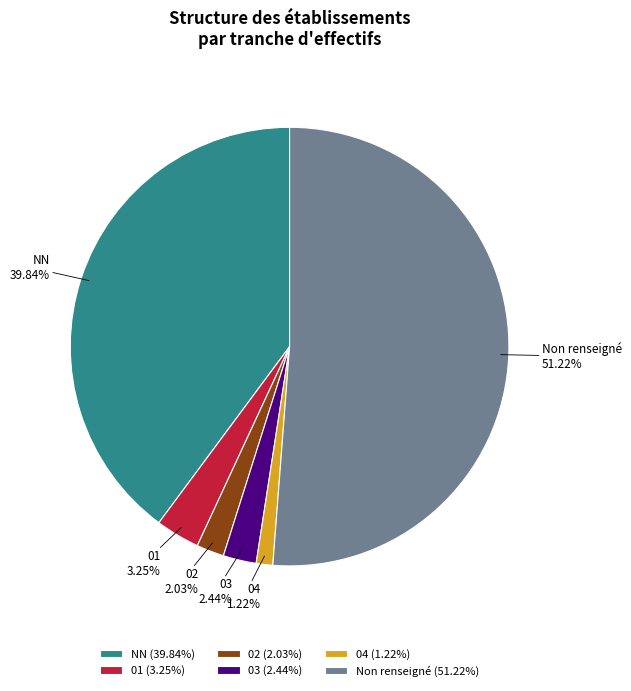

What is the ratio of the value at NN to the value at 02?

19.6